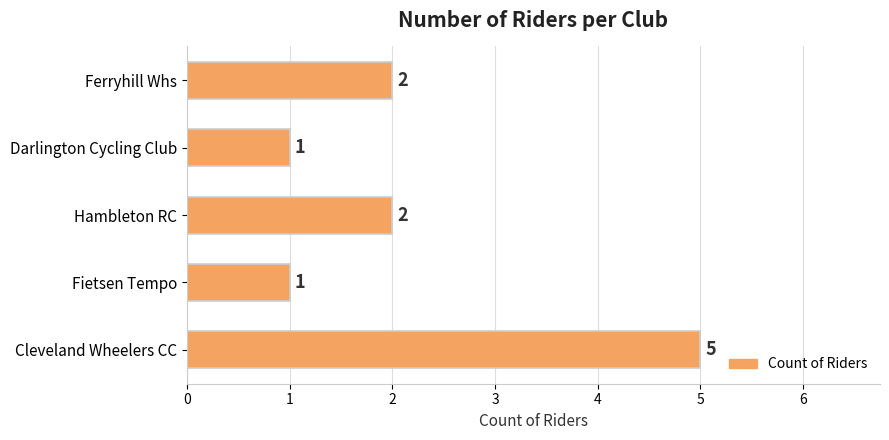

What is the difference between the maximum and minimum values?

4